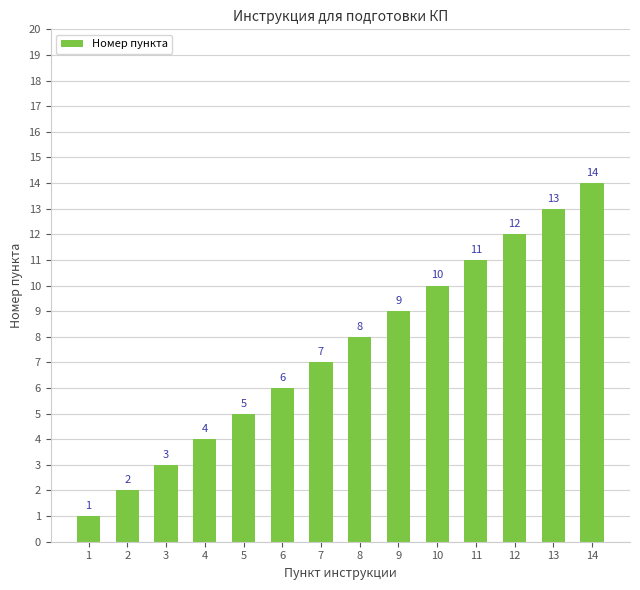

Reading left to right, transcribe all the data shown in this chart.

1	2	3	4	5	6	7	8	9	10	11	12	13	14